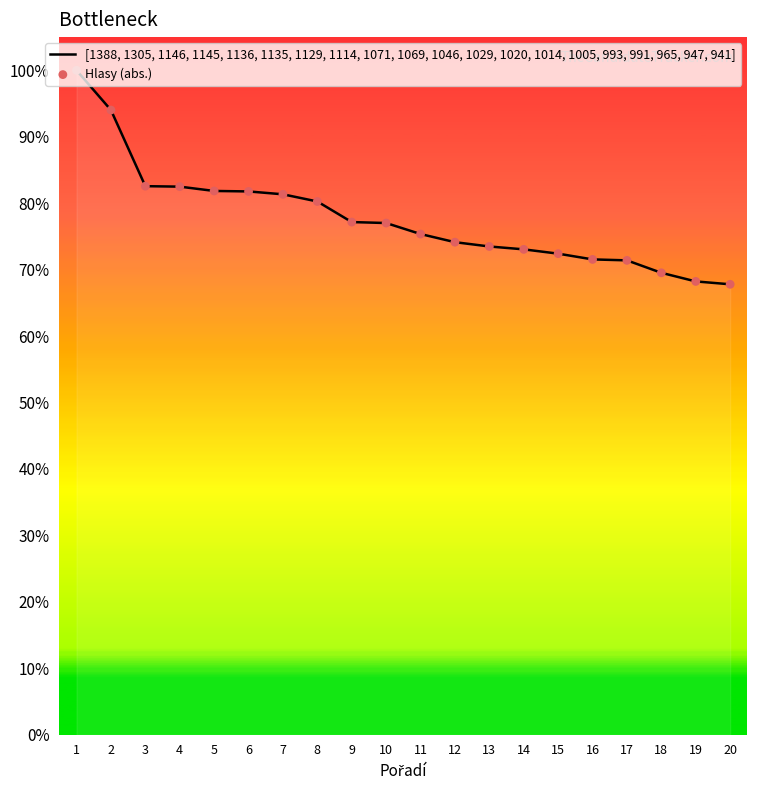

What is the ratio of the value at 13 to the value at 16?

1.0